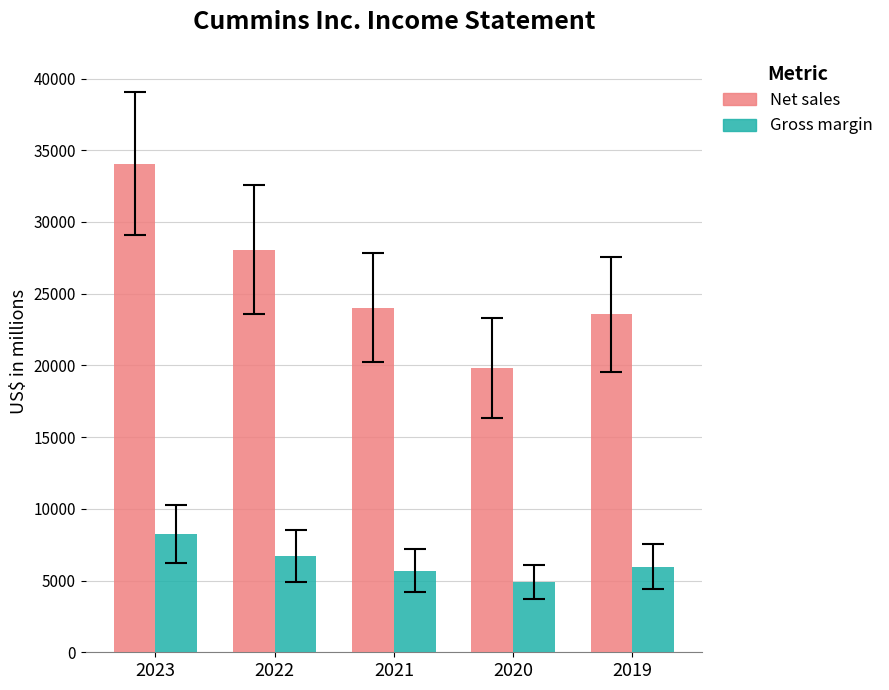

What is the minimum value shown in the chart?

4894